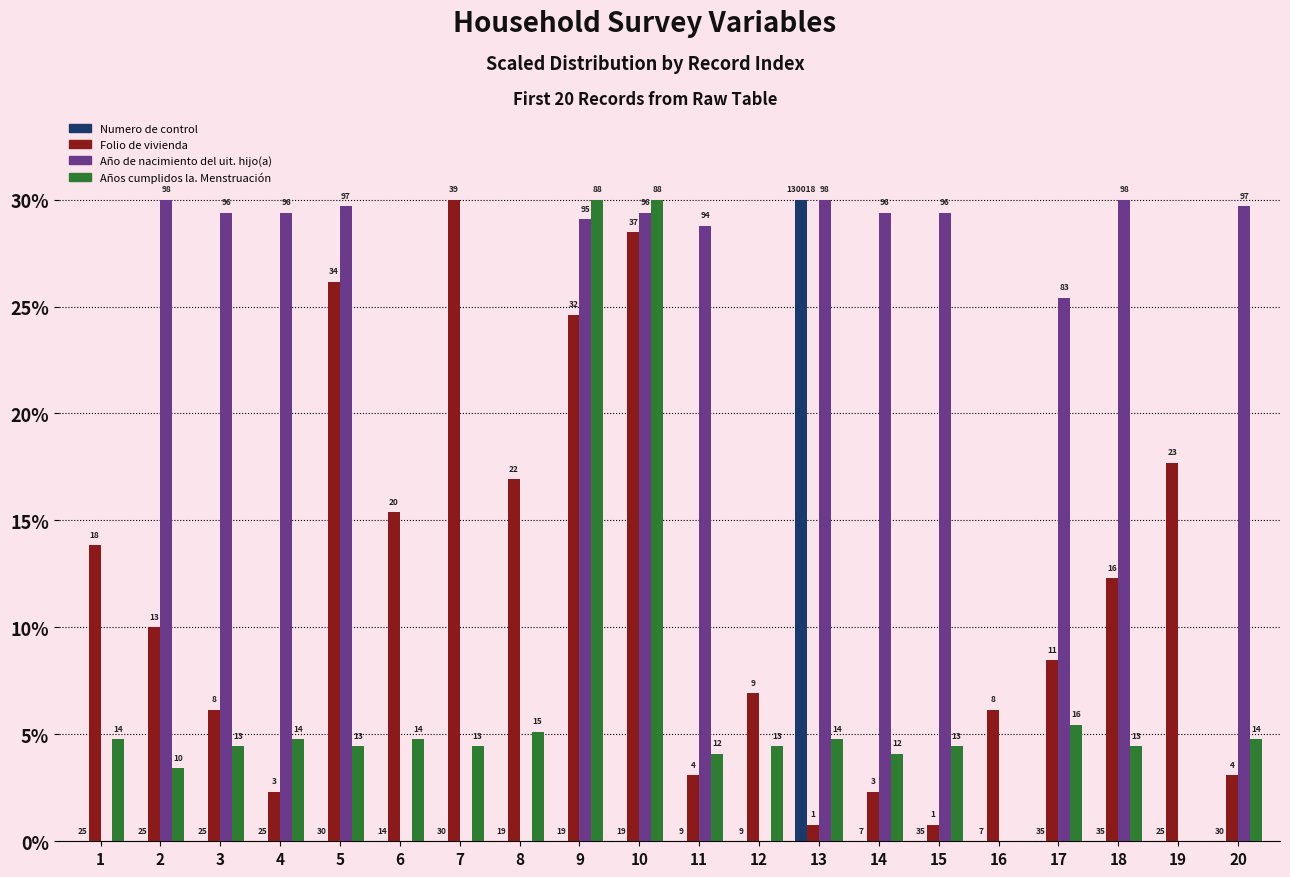

Is it true that Año de nacimiento del uit. hijo(a) equals 44.4 at 4?

False